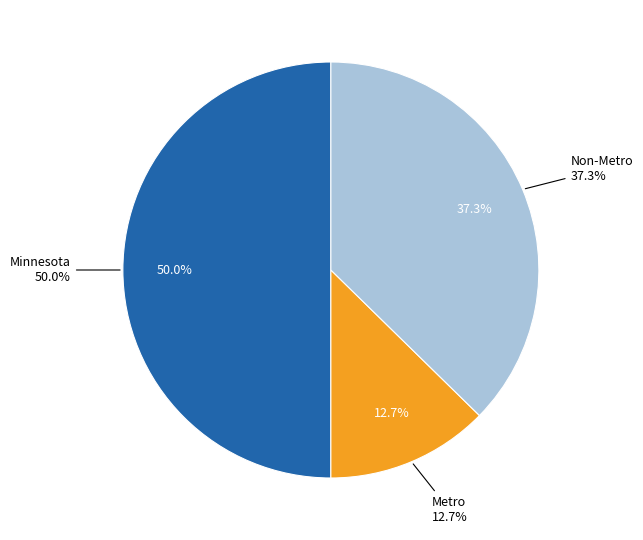

To the nearest percent, what is the difference between the largest and smallest slice percentages?

37%